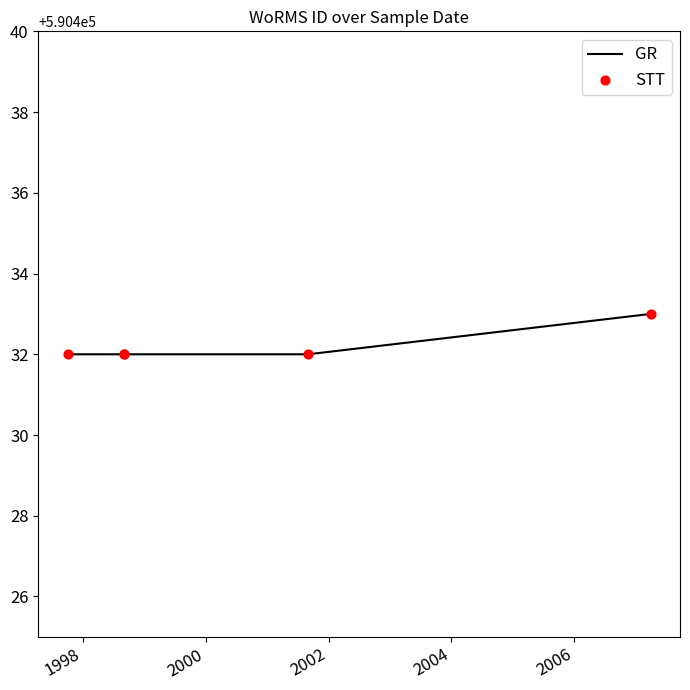

What are all the series names shown in the legend?

GR, STT